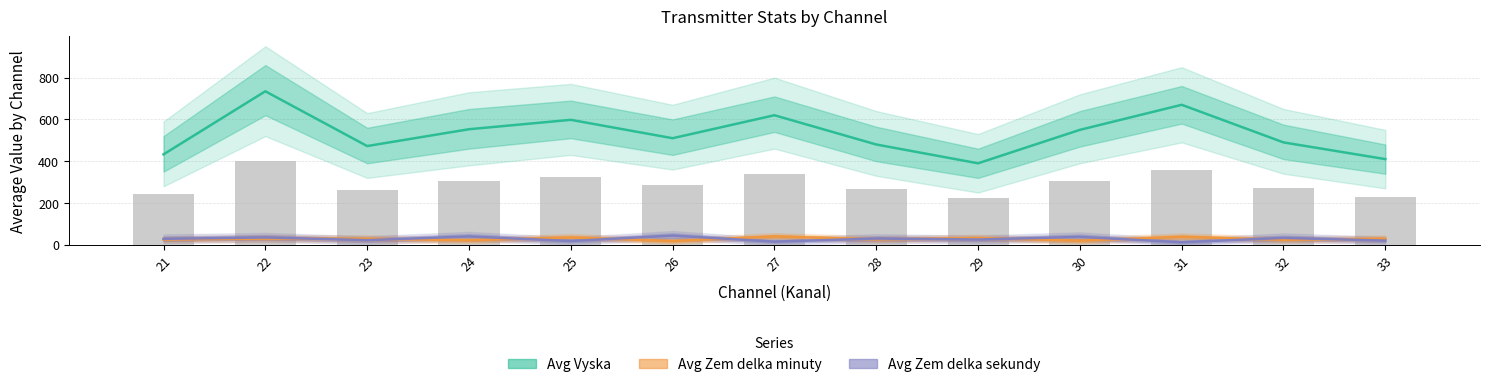

How many data points in Avg Zem delka sekundy are less than 28?

6